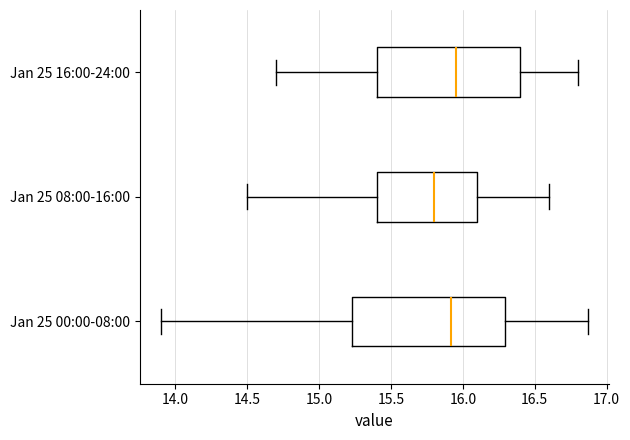

Reading bottom to top, read every box against the x-axis: the position of its median line, the range the box covers, and the ends of its whiskers. The values are not printed on the chart, so give them approximately, as read against the axis.

Jan 25 00:00-08:00: median 15.90, box 15.25 to 16.30, whiskers 13.90 to 16.85
Jan 25 08:00-16:00: median 15.80, box 15.40 to 16.10, whiskers 14.50 to 16.60
Jan 25 16:00-24:00: median 15.95, box 15.40 to 16.40, whiskers 14.70 to 16.80